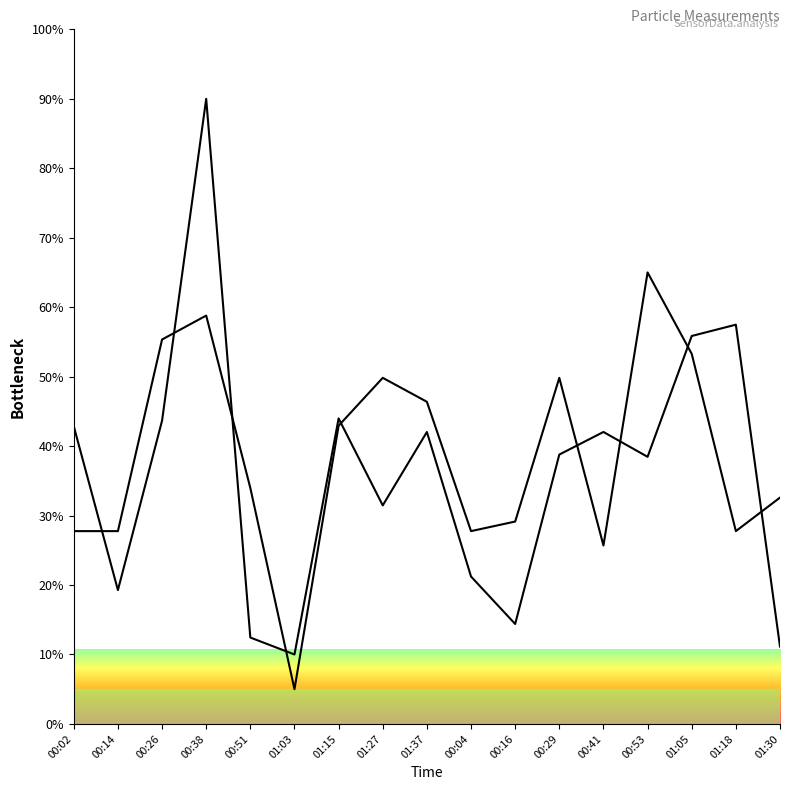

At which label does SDS_P2 reach its minimum?

01:03